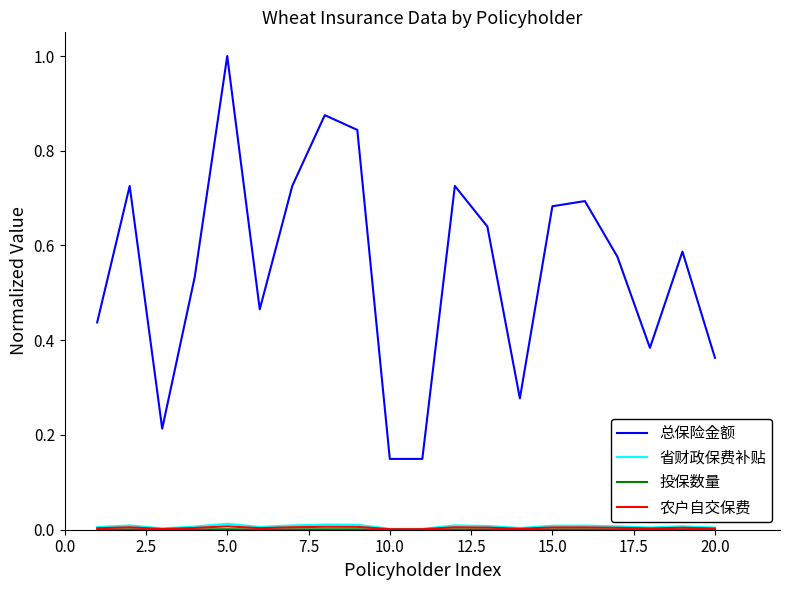

Which series has the largest total across all categories?

总保险金额